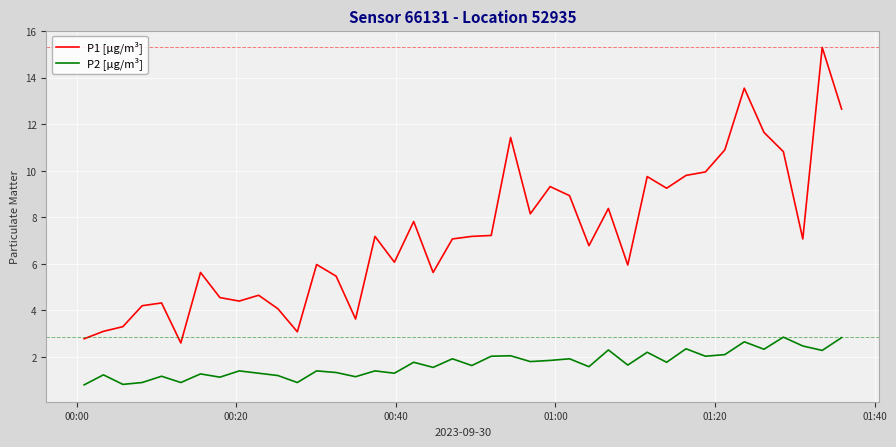

What is the difference between the maximum and minimum values in the P1 [µg/m³] series?

12.7